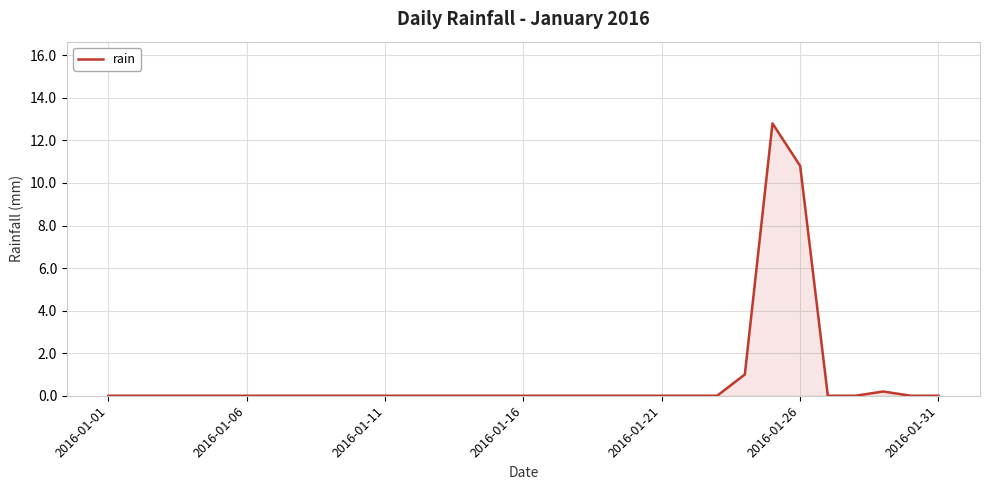

Reading right to left, what are all the values shown in this chart?

0.0	0.0	0.2	0.0	0.0	10.8	12.8	1.0	0.0	0.0	0.0	0.0	0.0	0.0	0.0	0.0	0.0	0.0	0.0	0.0	0.0	0.0	0.0	0.0	0.0	0.0	0.0	0.0	0.0	0.0	0.0